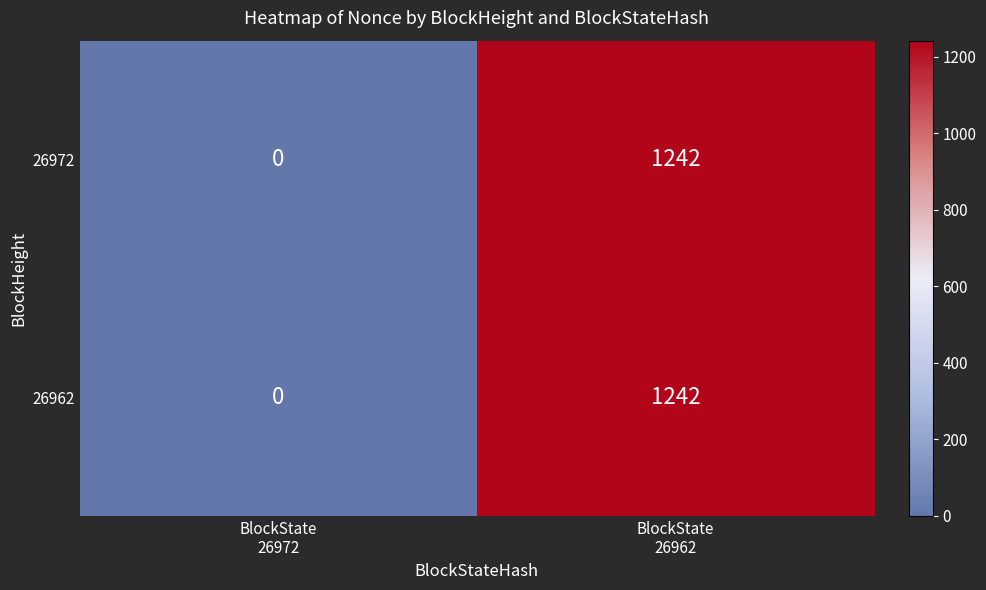

What is the difference between the maximum and minimum values in the 26972 series?

1242